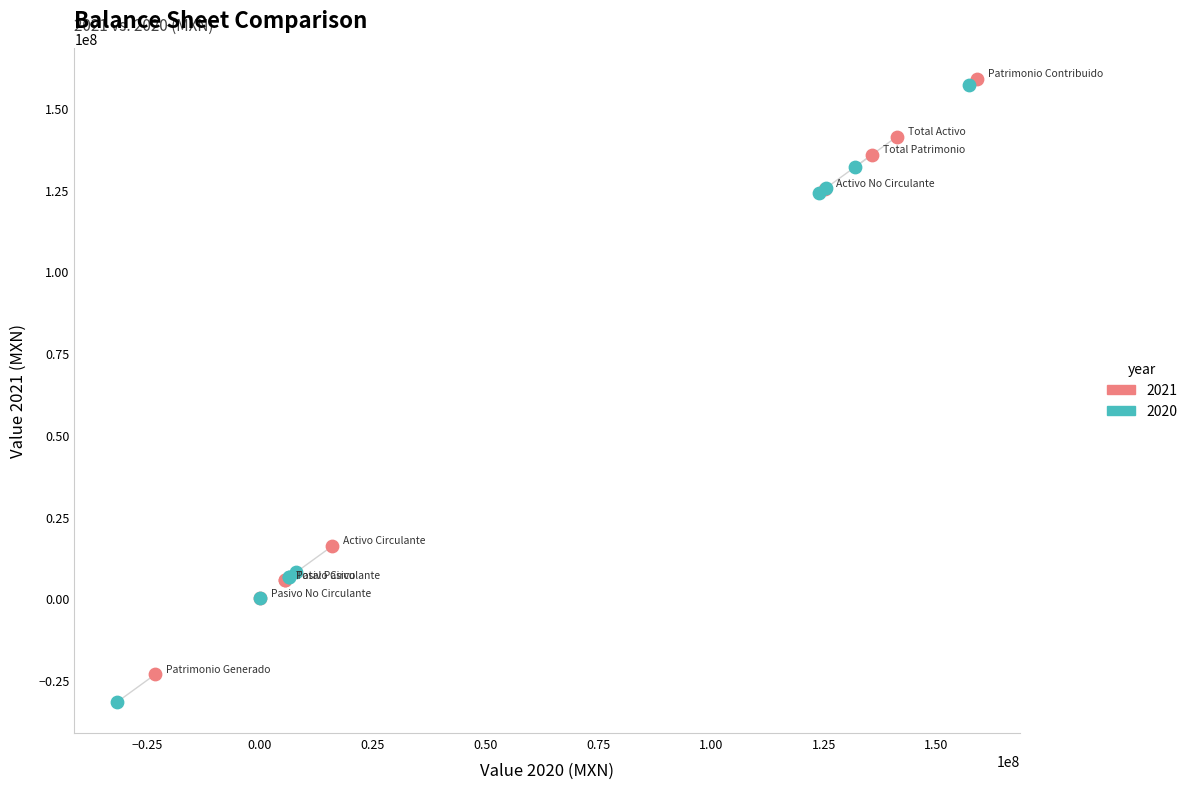

Which series contains the highest Y value?

2021